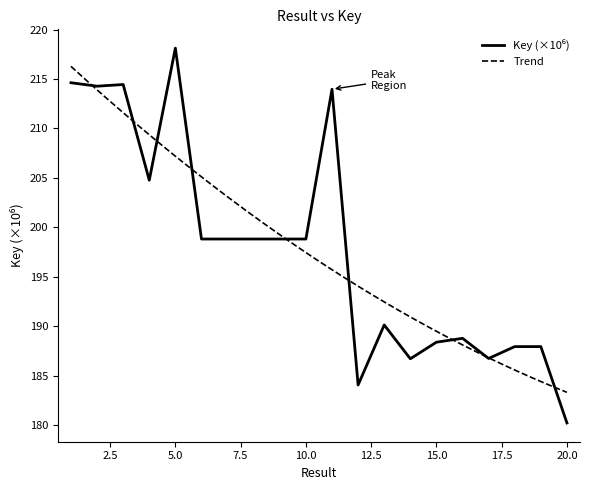

How many series are shown in this chart?

1